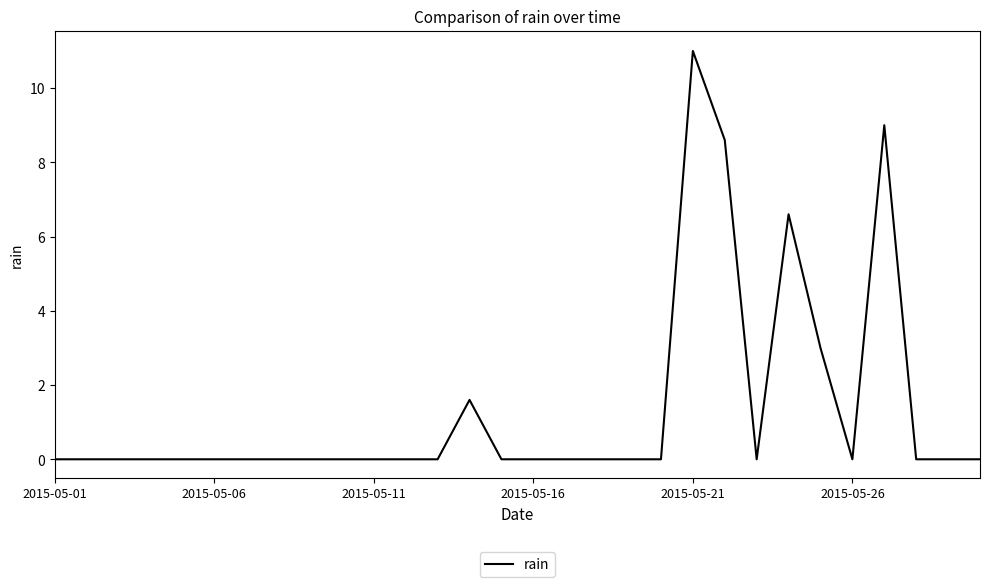

What is the maximum value shown in the chart?

11.0